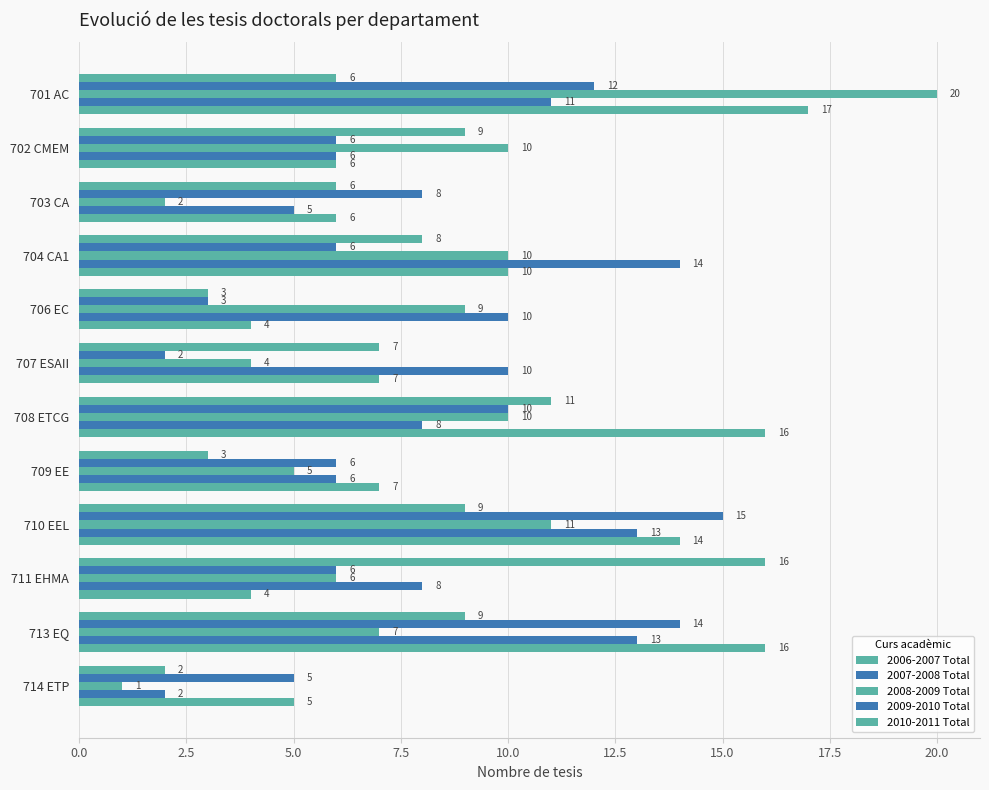

Count the number of categories in the chart.

12